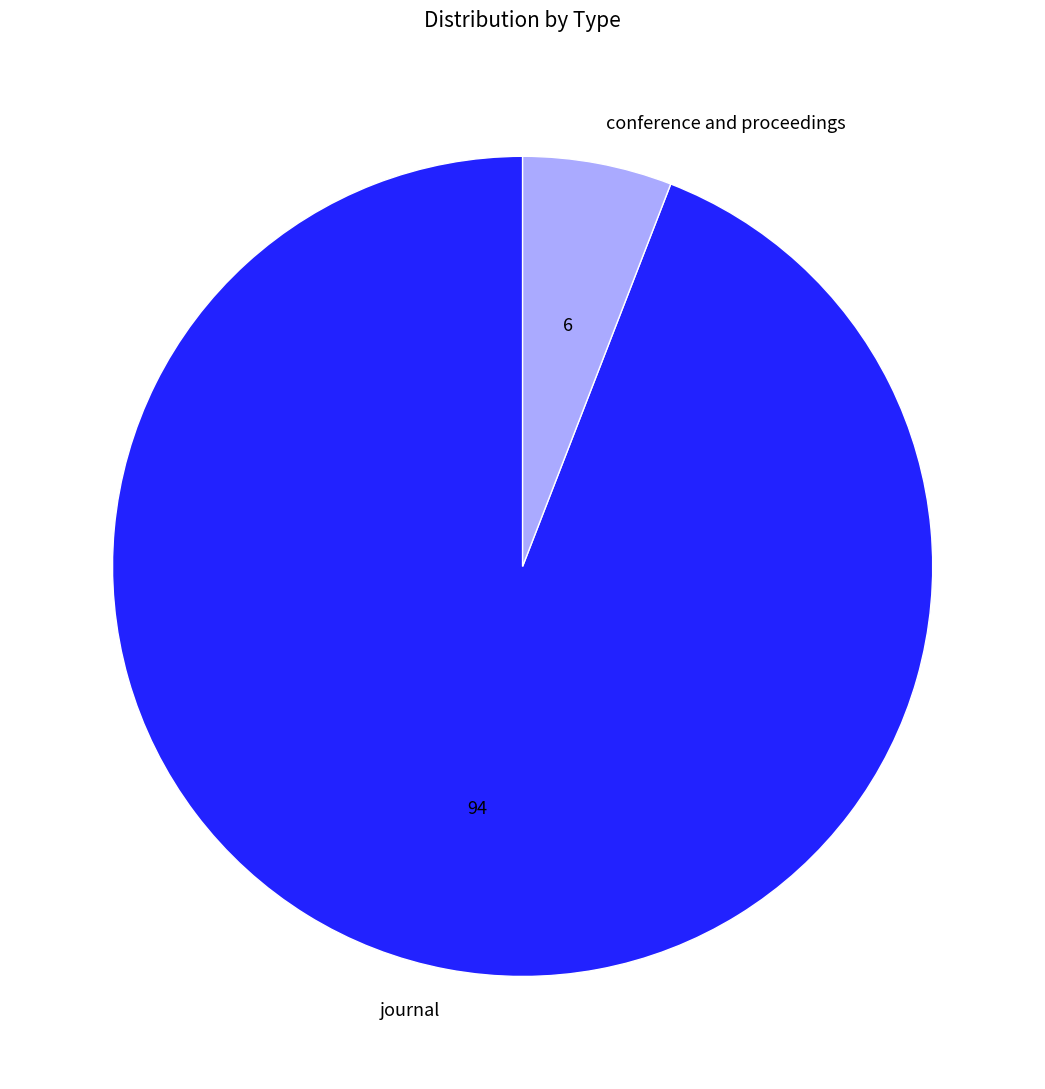

Do journal and conference and proceedings together represent more than half of the pie?

Yes